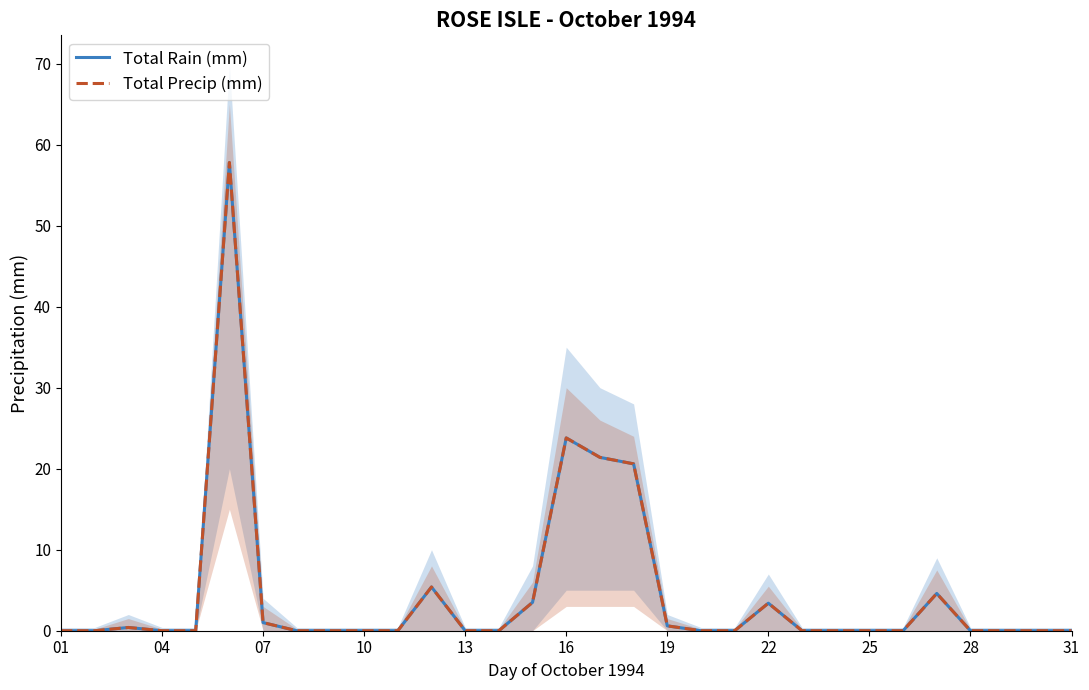

Which series changed the most between 12 and 17?

Total Rain (mm)